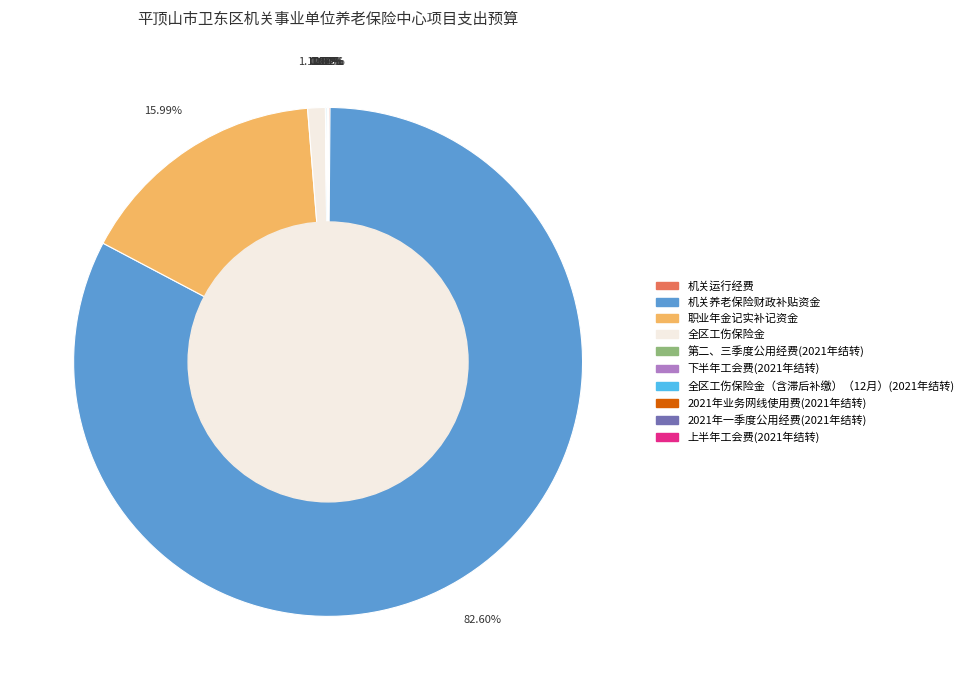

Which category accounts for the majority?

机关养老保险财政补贴资金